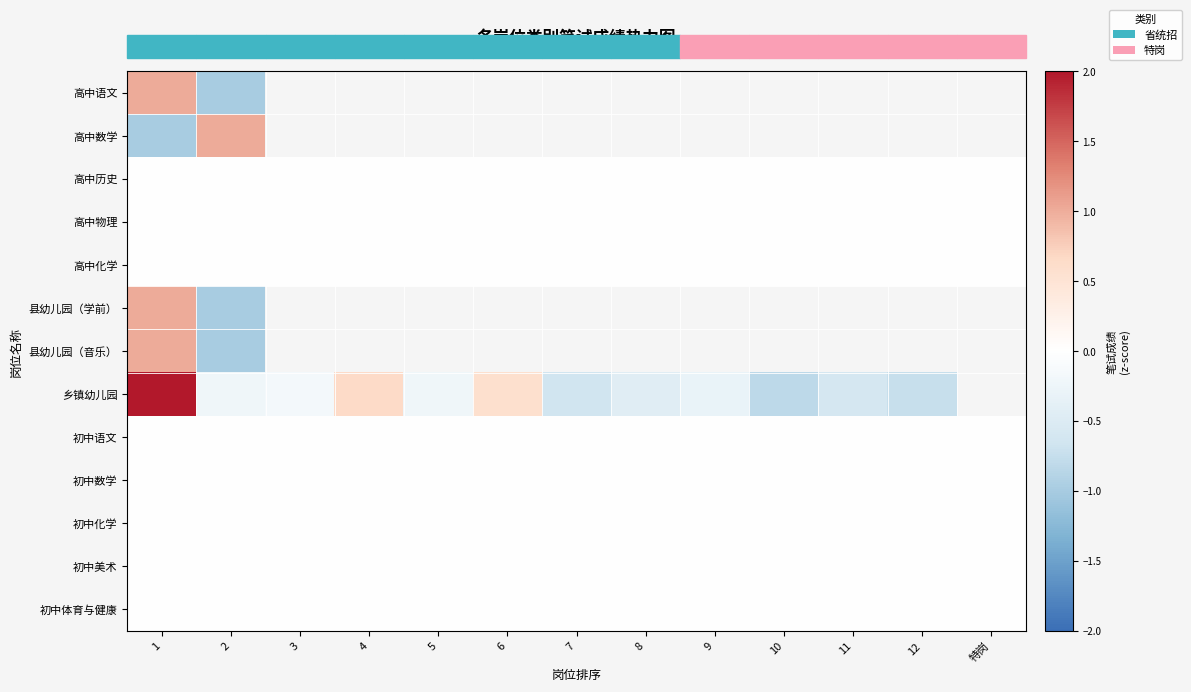

At which category is the sum across all series the highest?

1